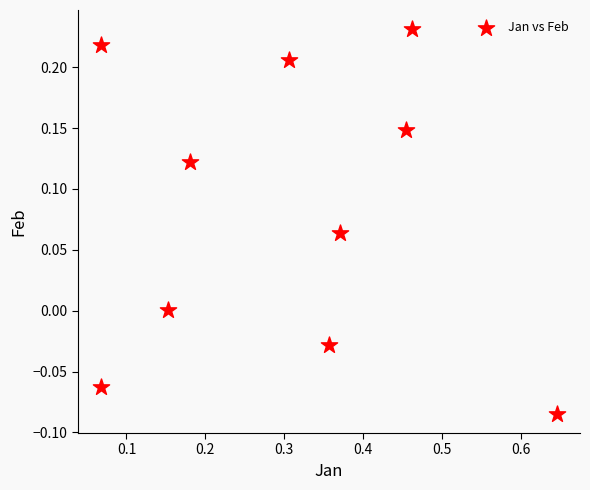

What is the average X value?

0.3